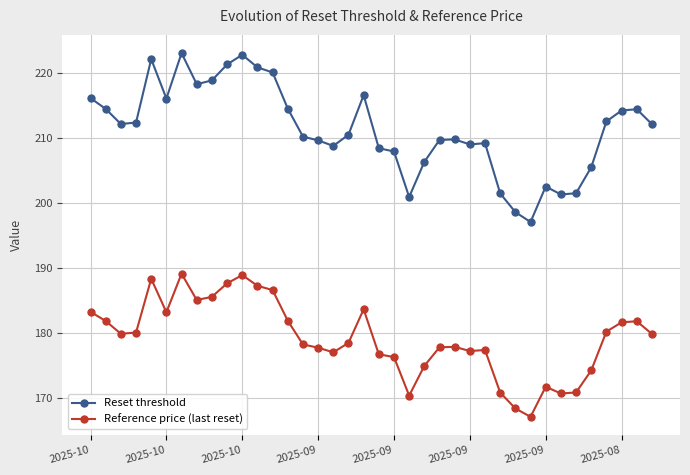

Which series has the largest total across all categories?

Reset threshold